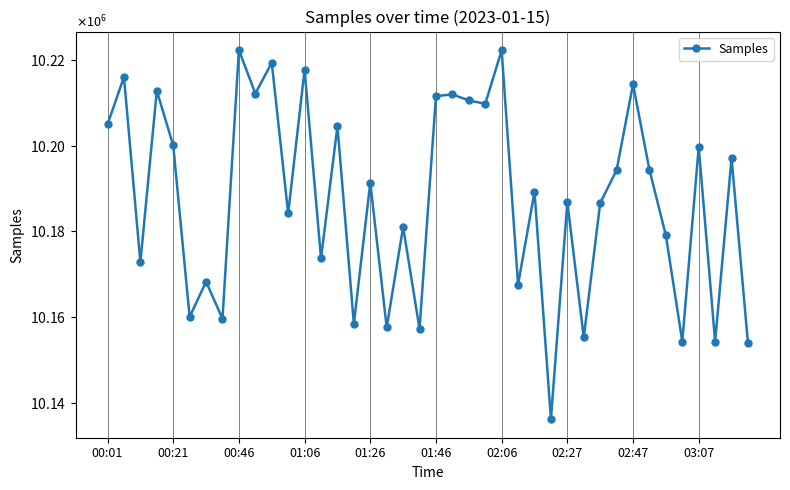

Does the chart have visible grid lines?

Yes